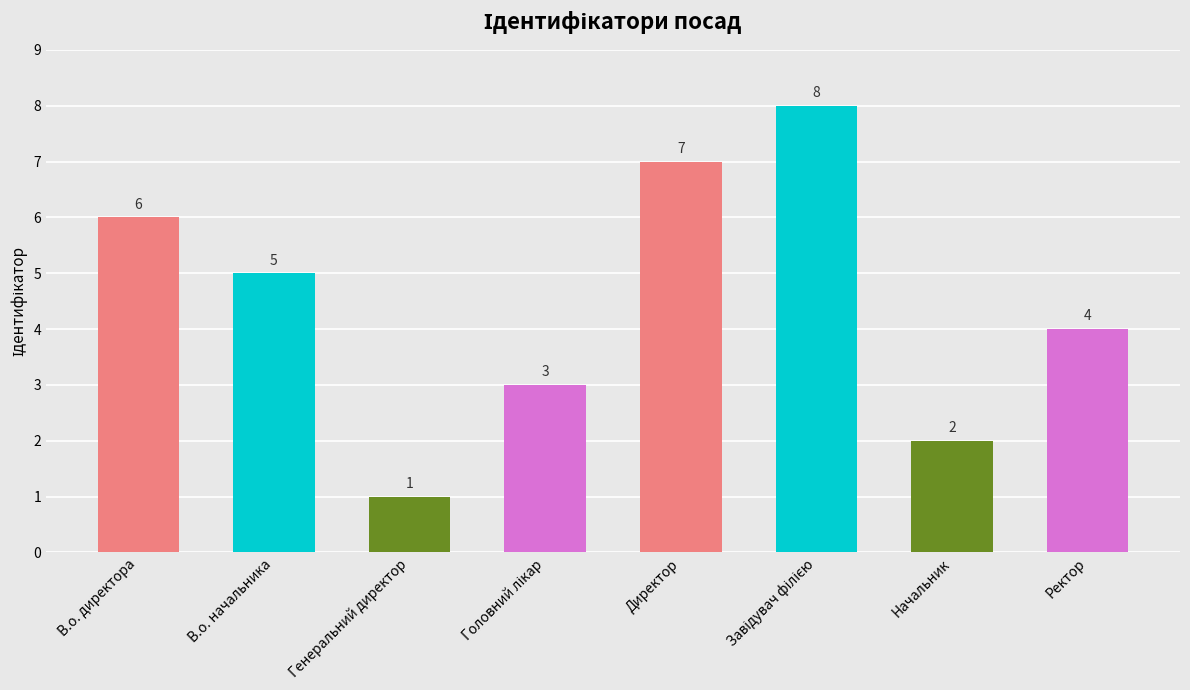

What is the sum of all values?

36